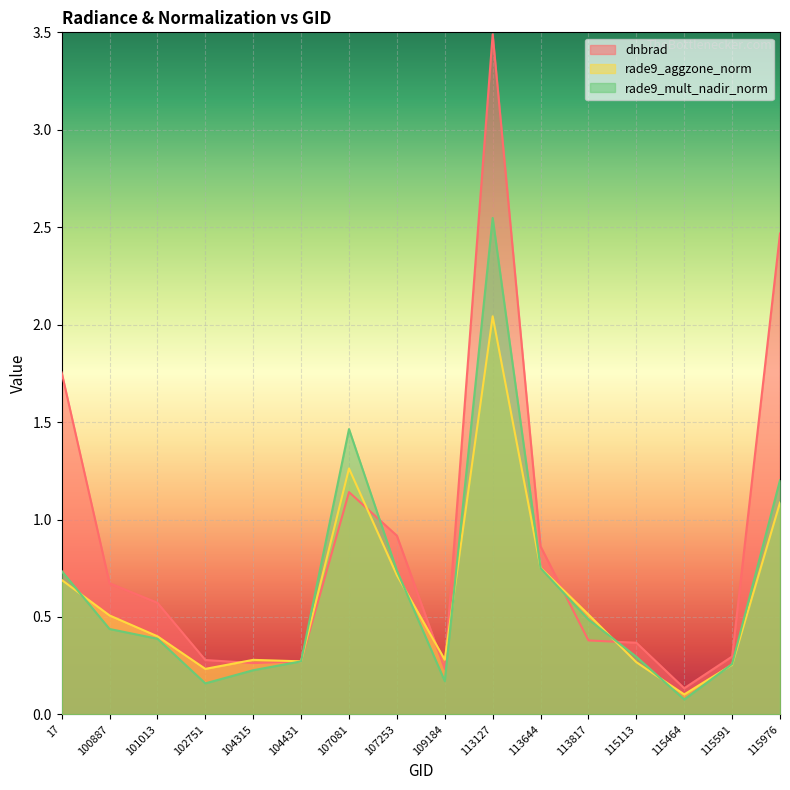

Is the value of rade9_mult_nadir_norm at 104315 greater than the value of rade9_aggzone_norm at 113644?

No